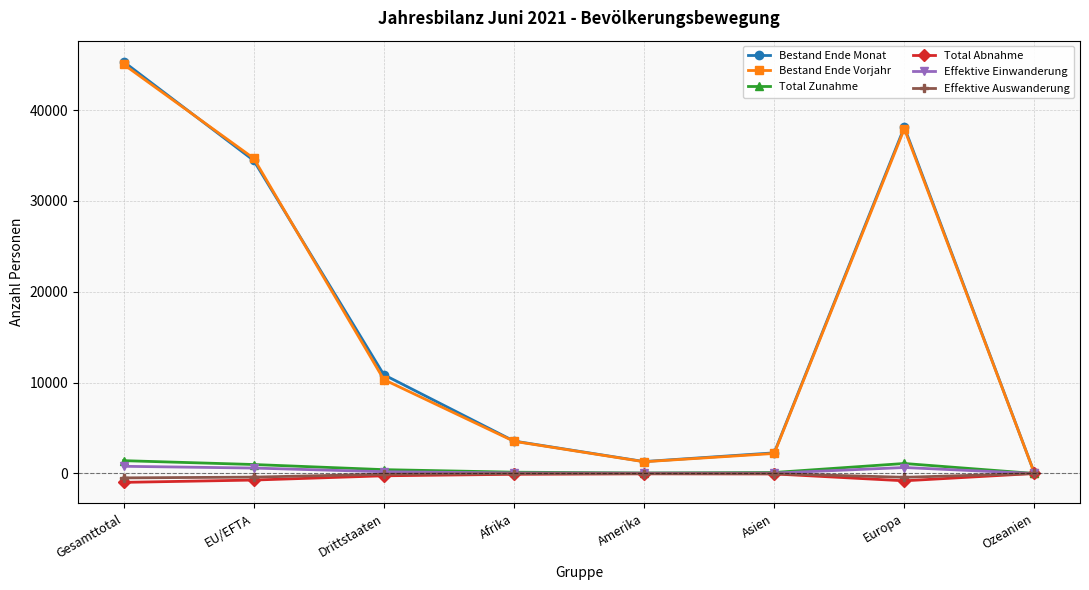

True or false: Effektive Auswanderung has a value of -419 at Europa.

True